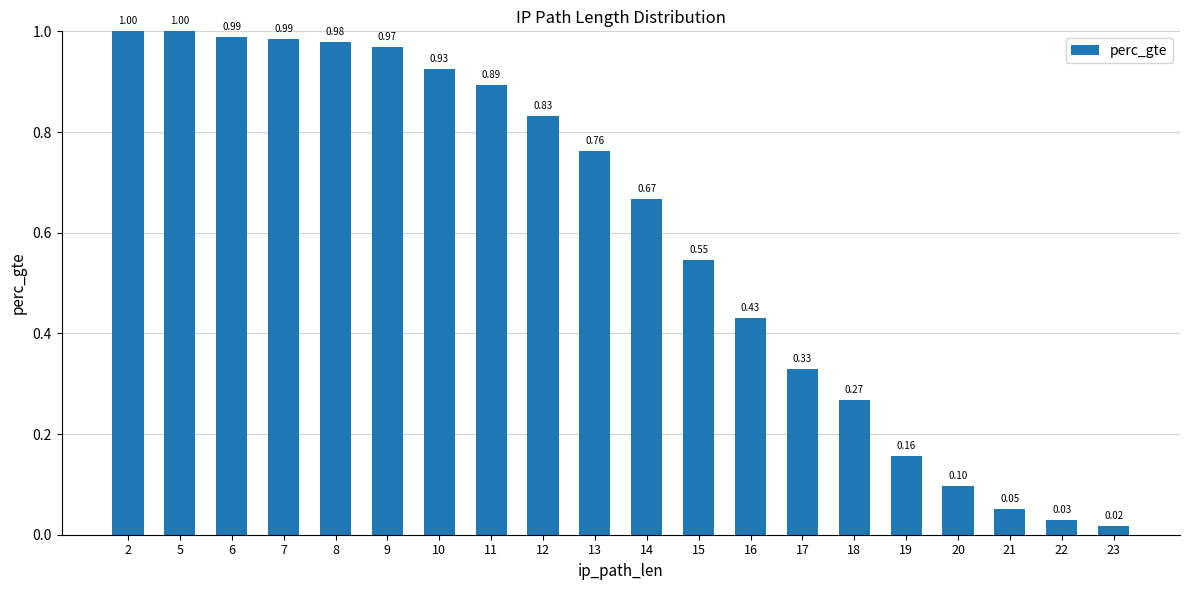

What is the difference between the maximum and second lowest values?

1.0